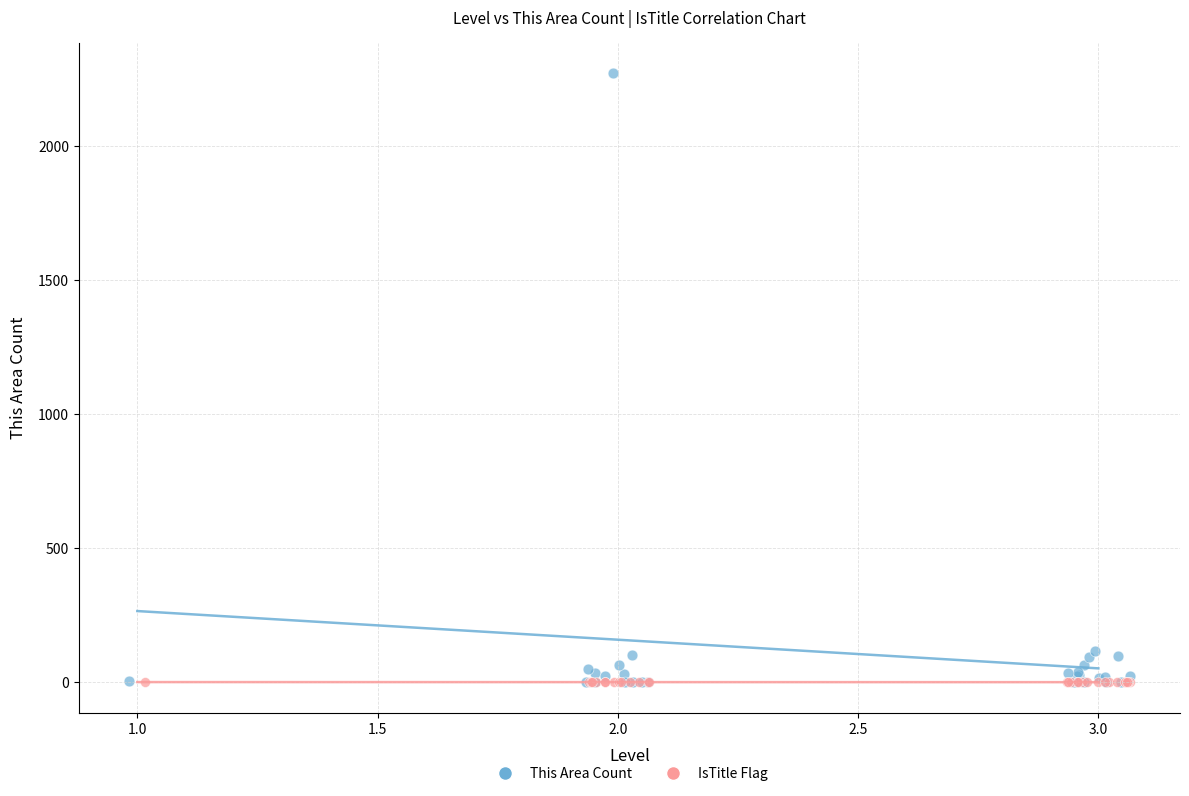

Which series has the largest Y range (max minus min)?

This Area Count